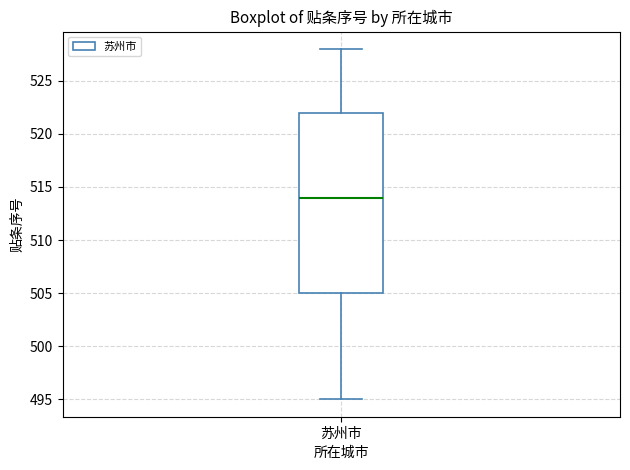

Transcribe this box plot: give where the median line is, the range the box spans, and where the two whiskers end, as read against the y-axis. The values are not printed on the chart, so give them approximately, as read against the axis.

median 514, box 505 to 522, whiskers 495 to 528